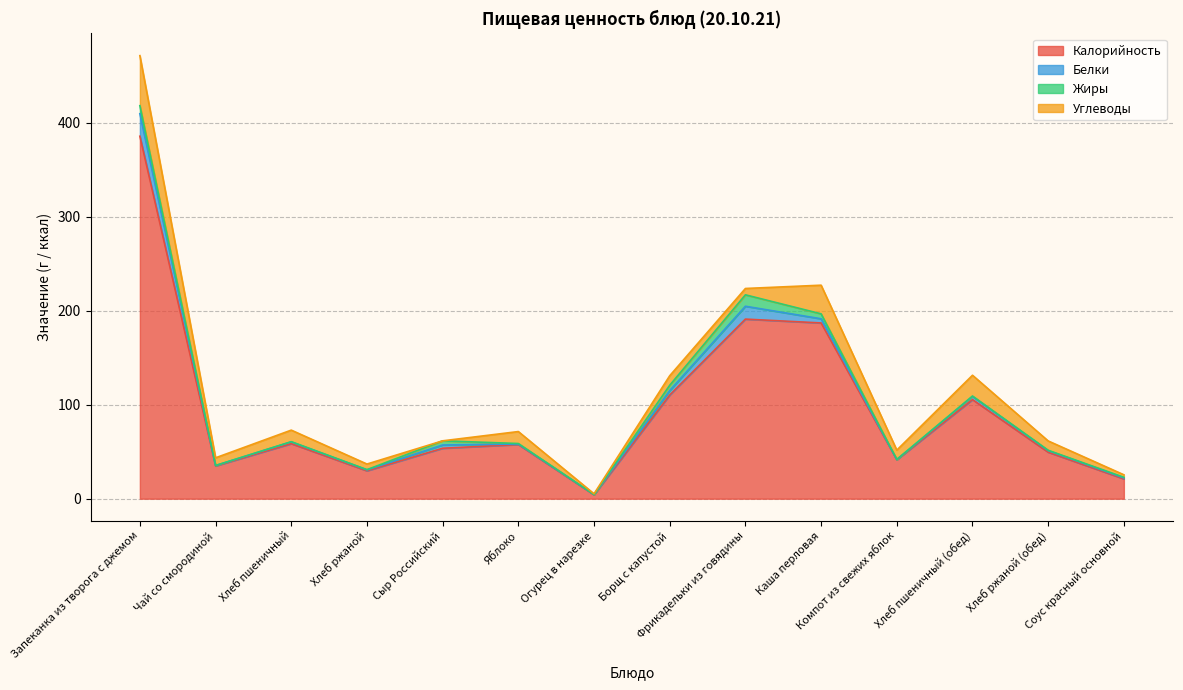

What is the spread (max minus min) of values at Компот из свежих яблок?

41.4